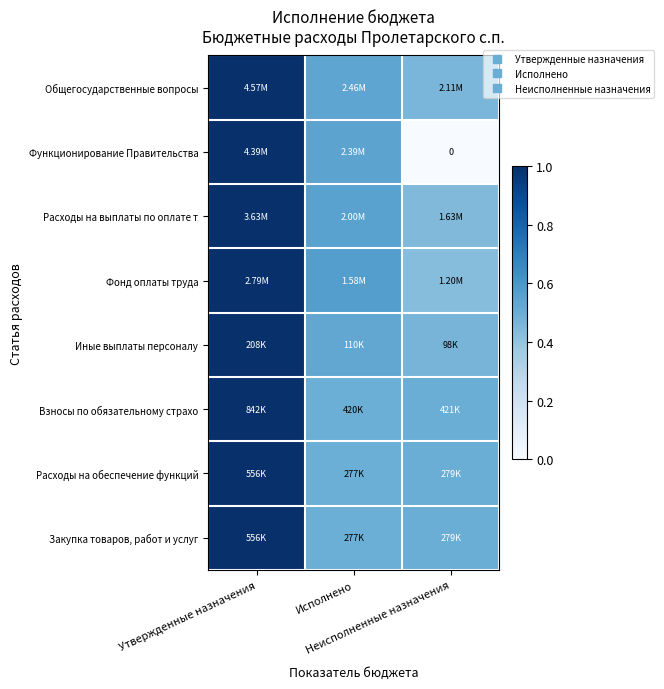

What is the maximum value shown in the chart?

1.0